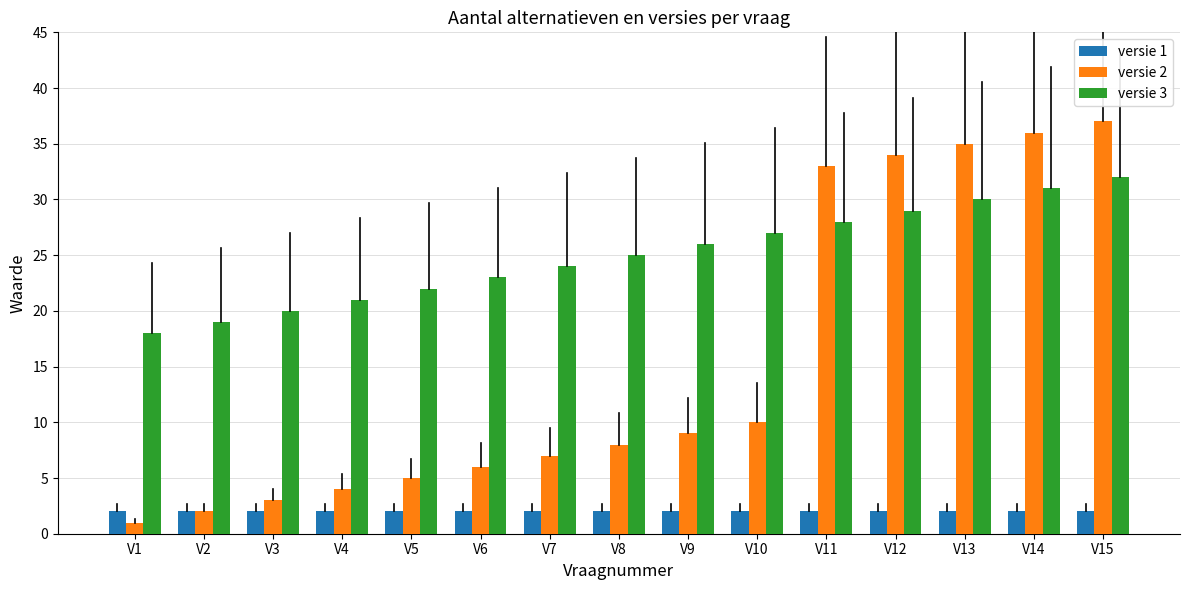

Reading left to right, what are all the values shown in this chart?

versie 1: V1=2	V2=2	V3=2	V4=2	V5=2	V6=2	V7=2	V8=2	V9=2	V10=2	V11=2	V12=2	V13=2	V14=2	V15=2
versie 2: V1=1	V2=2	V3=3	V4=4	V5=5	V6=6	V7=7	V8=8	V9=9	V10=10	V11=33	V12=34	V13=35	V14=36	V15=37
versie 3: V1=18	V2=19	V3=20	V4=21	V5=22	V6=23	V7=24	V8=25	V9=26	V10=27	V11=28	V12=29	V13=30	V14=31	V15=32